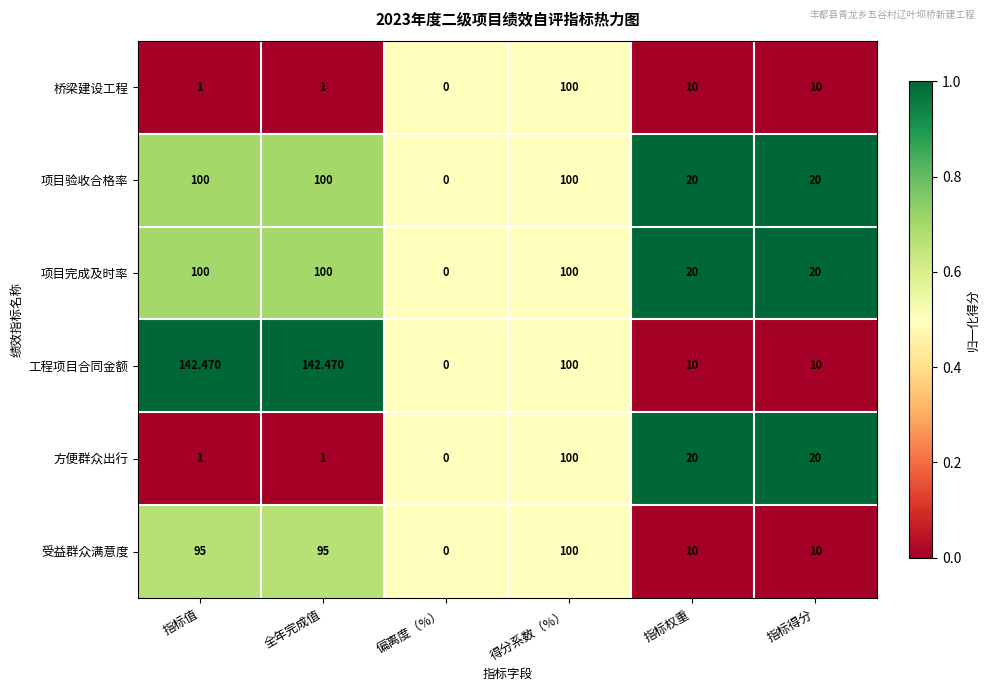

Between 指标值 and 偏离度（%）, which series saw the biggest shift?

工程项目合同金额